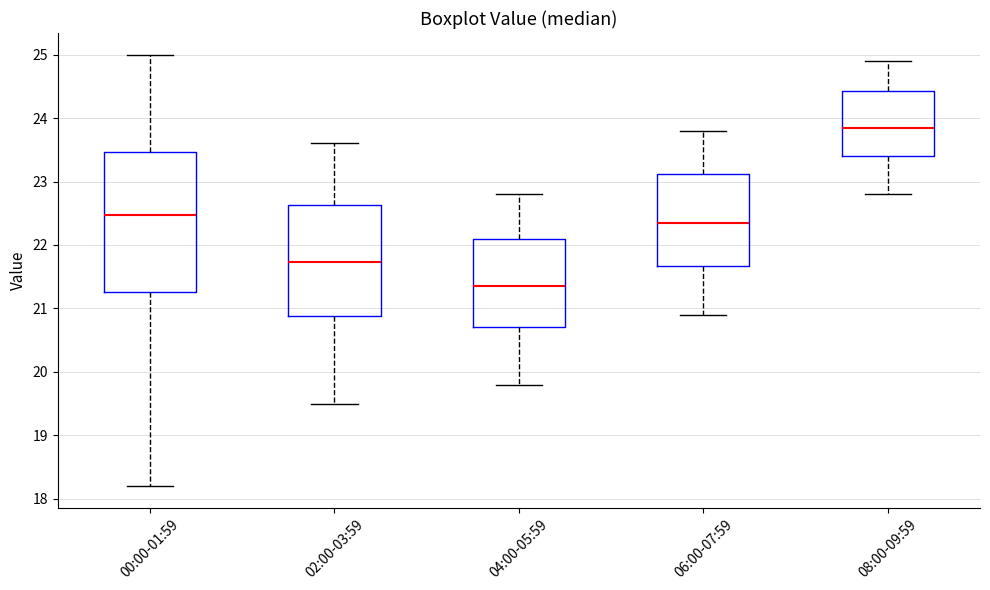

Reading left to right, transcribe this box plot: for each box, give where its median line is, the range the box spans, and where its two whiskers end, as read against the y-axis. The values are not printed on the chart, so give them approximately, as read against the axis.

00:00-01:59: median 22.5, box 21.3 to 23.5, whiskers 18.2 to 25.0
02:00-03:59: median 21.7, box 20.9 to 22.6, whiskers 19.5 to 23.6
04:00-05:59: median 21.4, box 20.7 to 22.1, whiskers 19.8 to 22.8
06:00-07:59: median 22.4, box 21.7 to 23.1, whiskers 20.9 to 23.8
08:00-09:59: median 23.9, box 23.4 to 24.4, whiskers 22.8 to 24.9